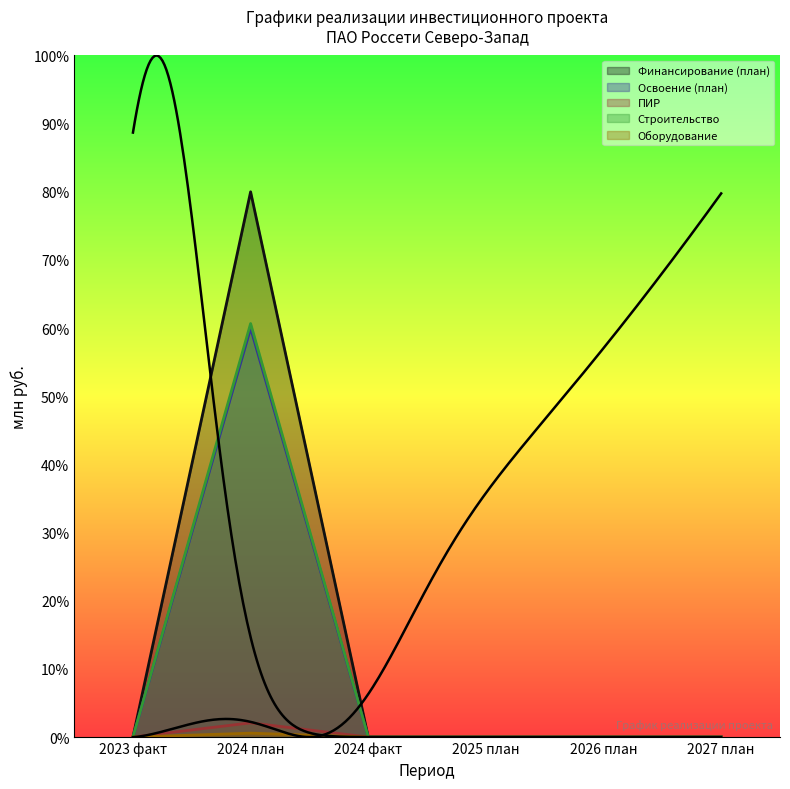

Rank the categories by Строительство value from highest to lowest.

2024 план, 2023 факт, 2024 факт, 2025 план, 2026 план, 2027 план